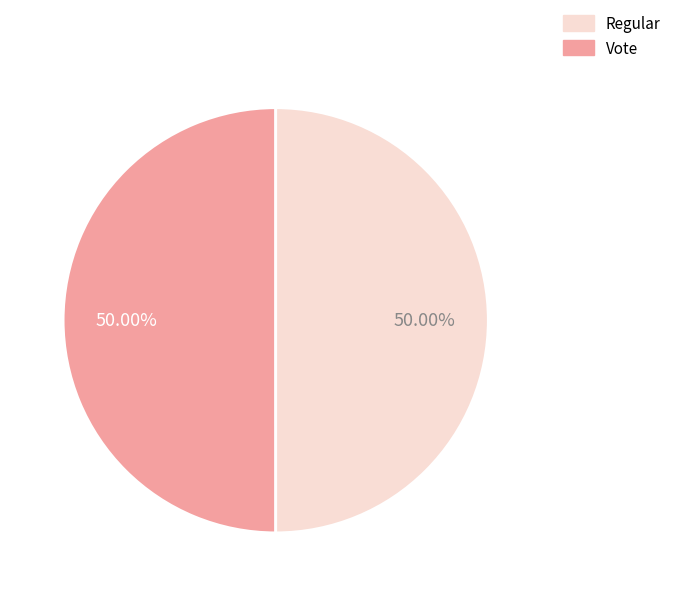

Is it true that Regular is 50% of the pie?

True